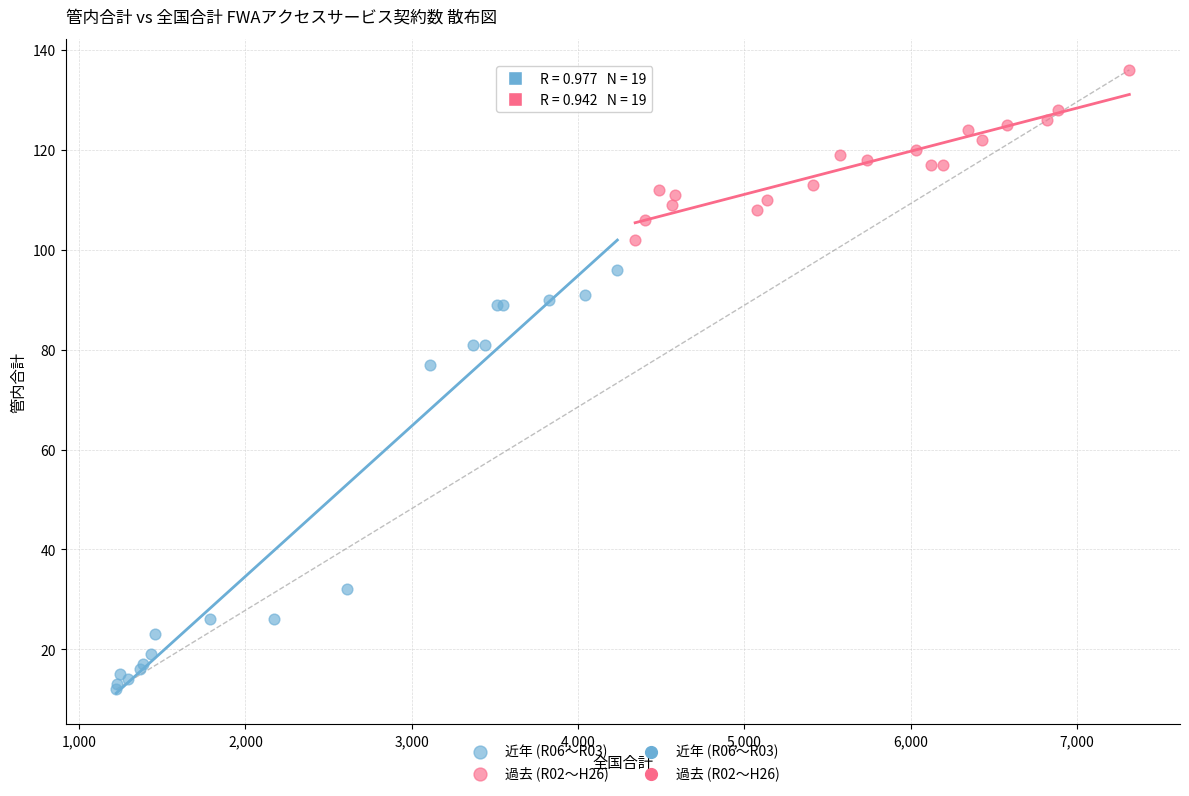

Which series reaches the maximum Y coordinate?

過去 (R02〜H26)